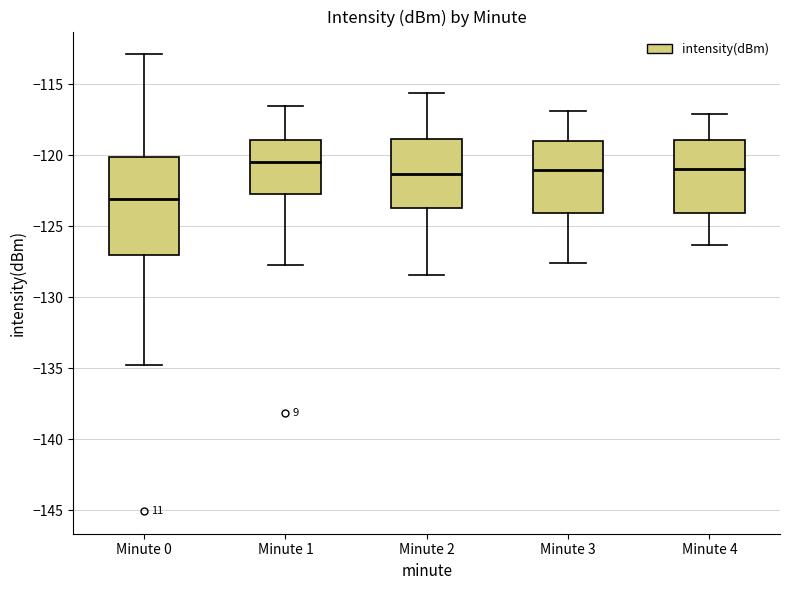

Reading left to right, transcribe this box plot: for each box, give where its median line is, the range the box spans, and where its two whiskers end, as read against the y-axis. The values are not printed on the chart, so give them approximately, as read against the axis.

Minute 0: median -123.0, box -127.0 to -120.0, whiskers -135.0 to -113.0
Minute 1: median -120.5, box -122.5 to -119.0, whiskers -127.5 to -116.5
Minute 2: median -121.5, box -123.5 to -119.0, whiskers -128.5 to -115.5
Minute 3: median -121.0, box -124.0 to -119.0, whiskers -127.5 to -117.0
Minute 4: median -121.0, box -124.0 to -119.0, whiskers -126.5 to -117.0